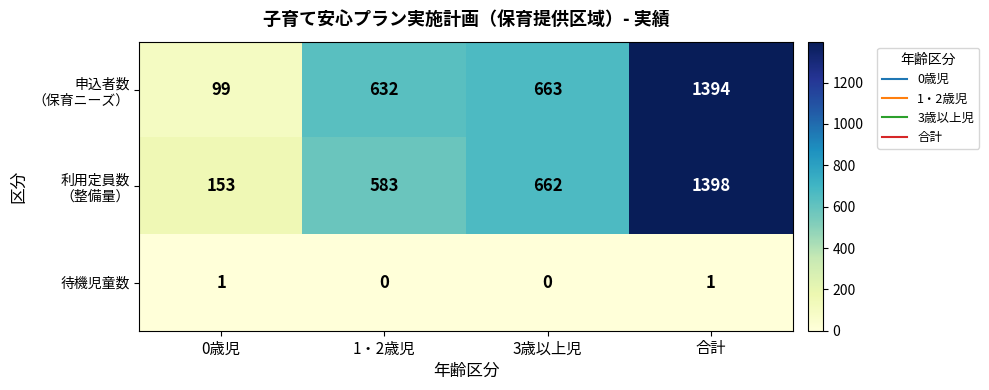

Which label corresponds to the largest value in the chart?

合計